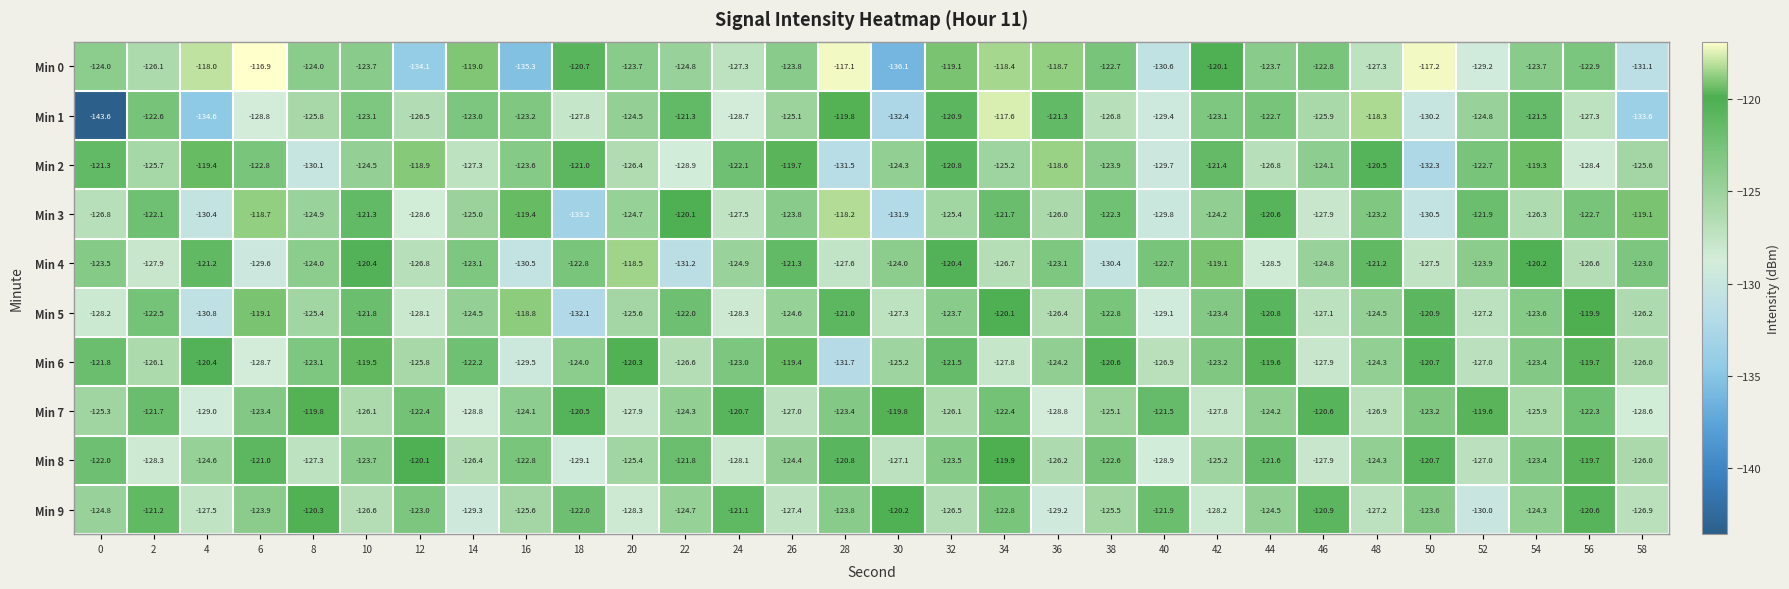

Which series has the widest spread of values?

Min 1